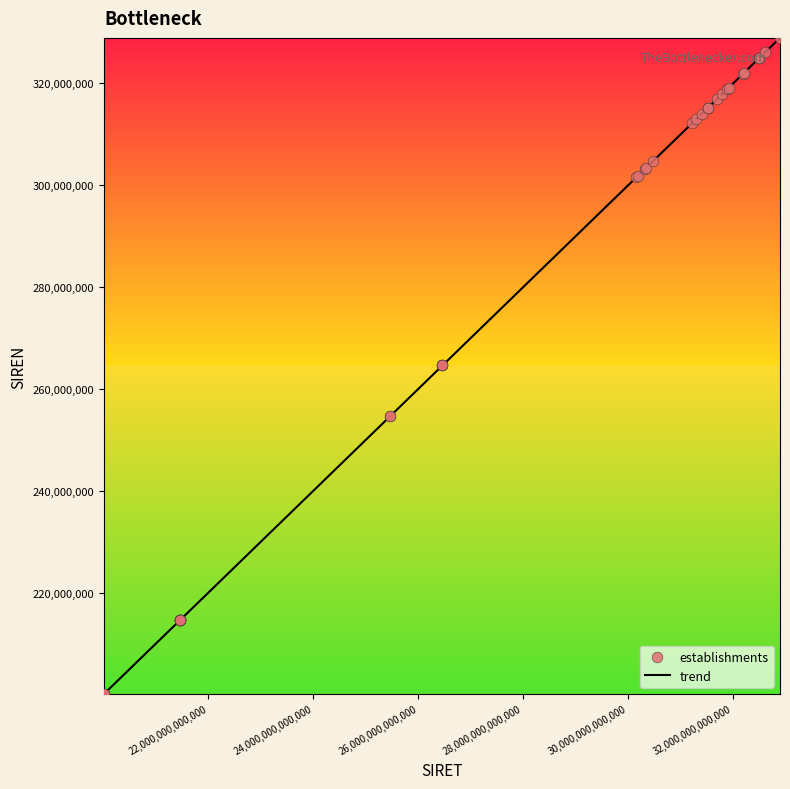

What is the greatest value displayed?

328919014